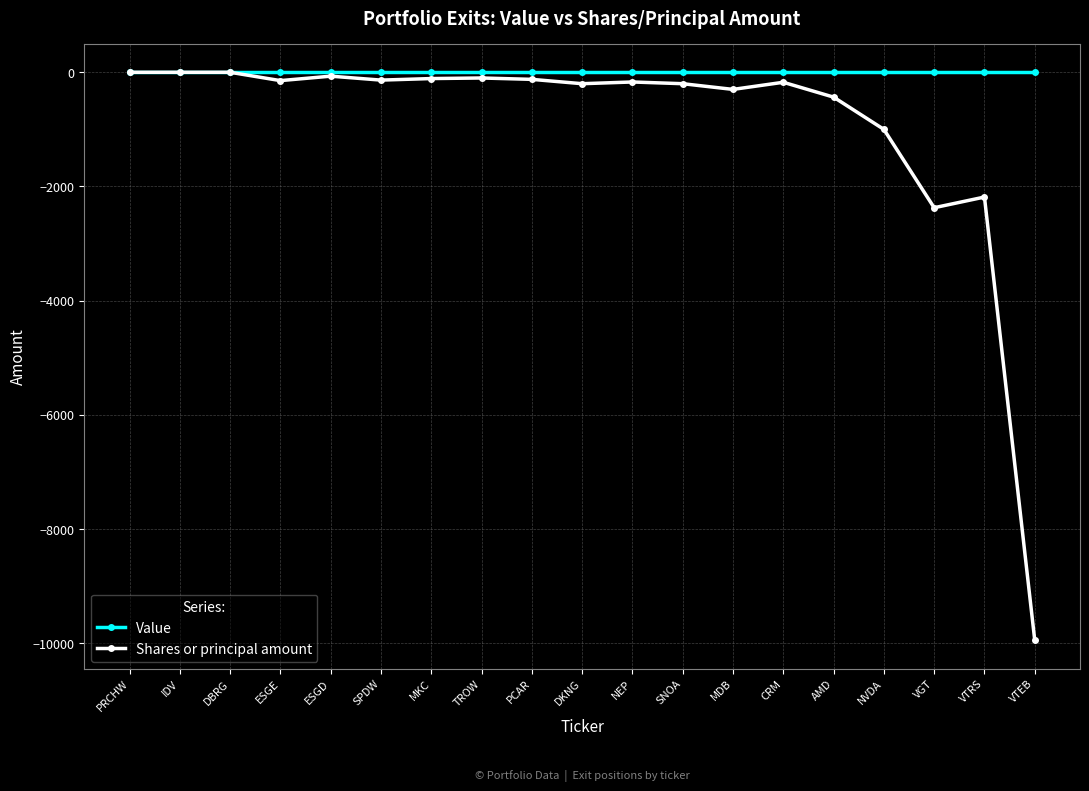

Which category has the lowest value across all series?

VTEB